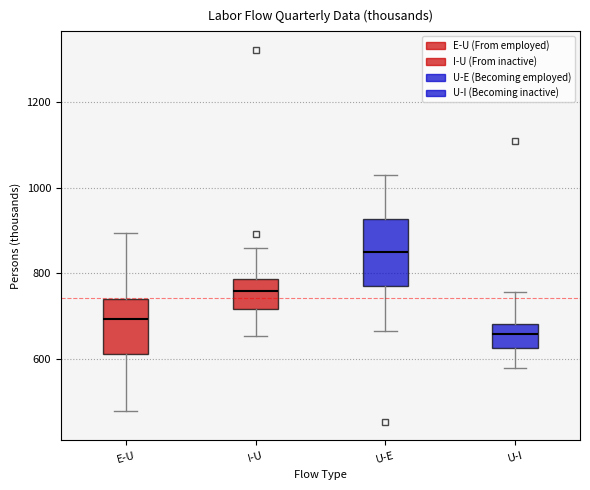

Which box's median line is the highest?

U-E